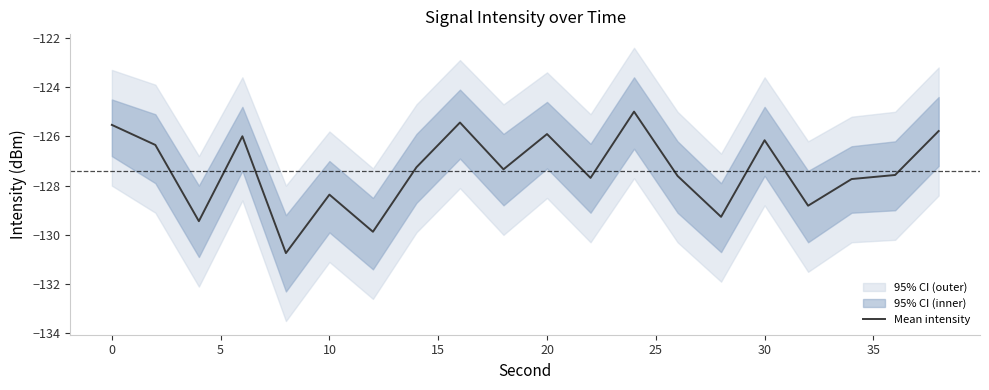

The Mean intensity series shows -125.5 at 0. True or false?

True